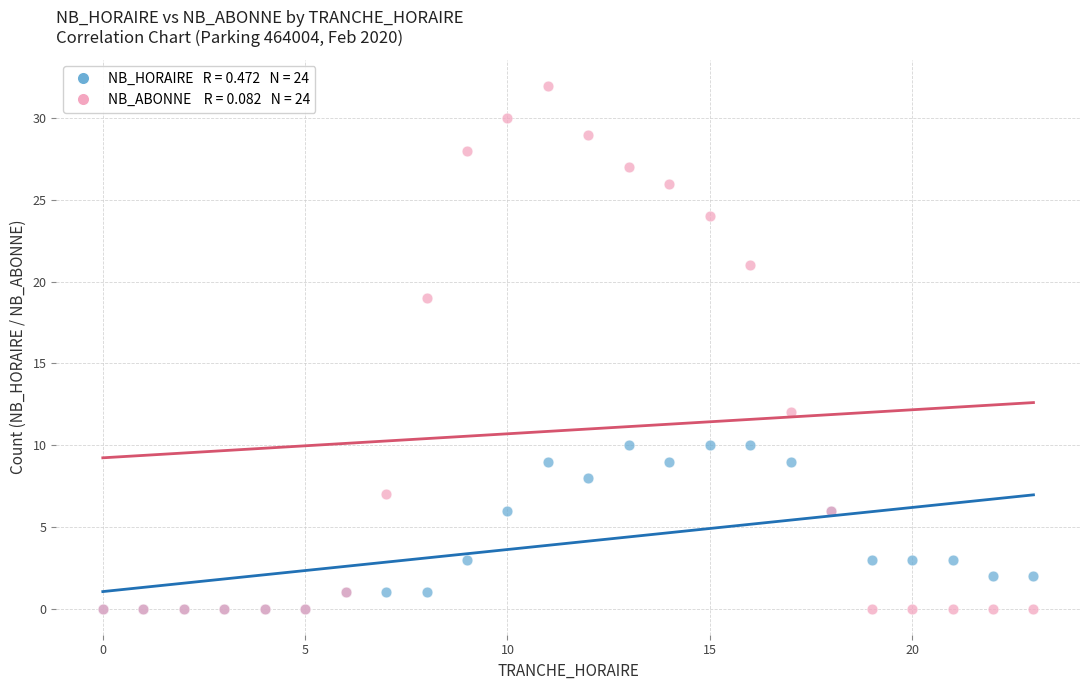

Across all series, what Y value is closest to 16?

19